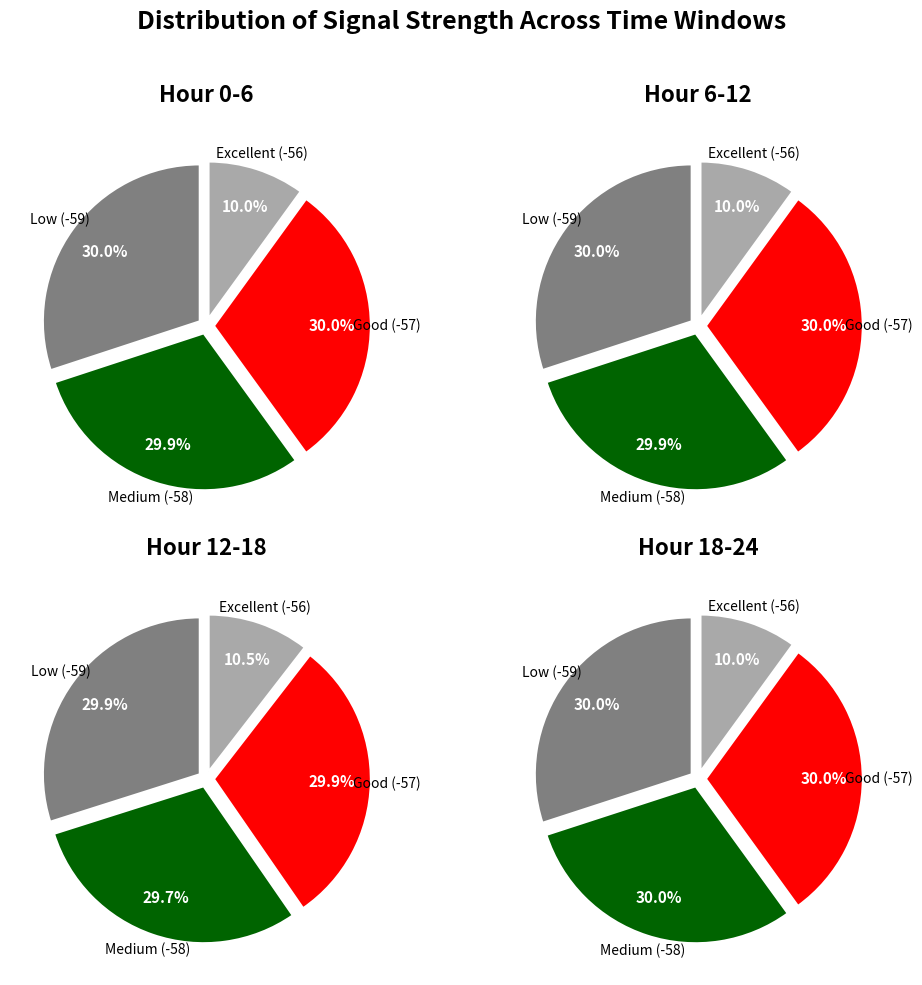

Is there any slice that represents more than half of the pie?

No